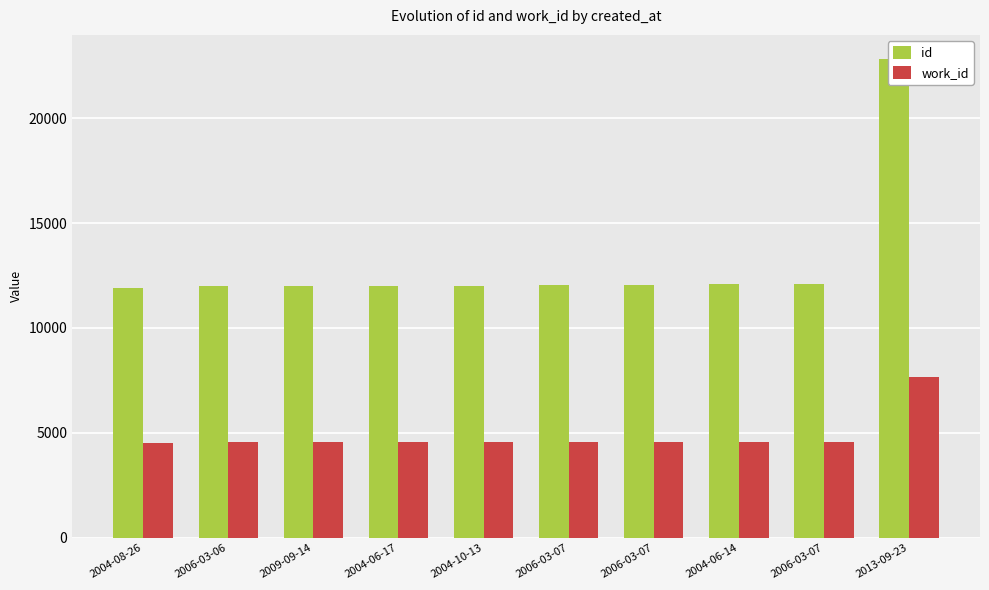

What is the spread (max minus min) of values at 2006-03-07?

7468